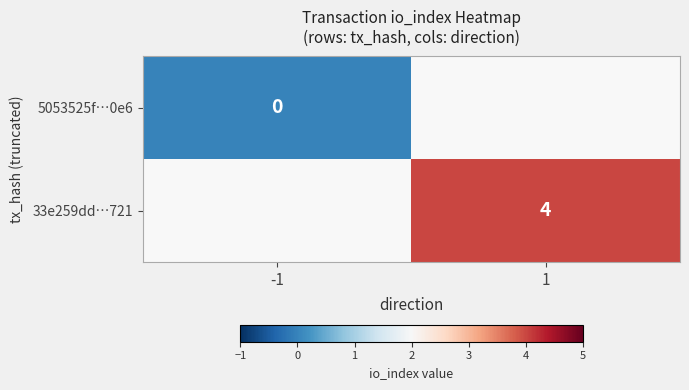

True or false: 33e259dd…721 has a value of 4 at 1.

True